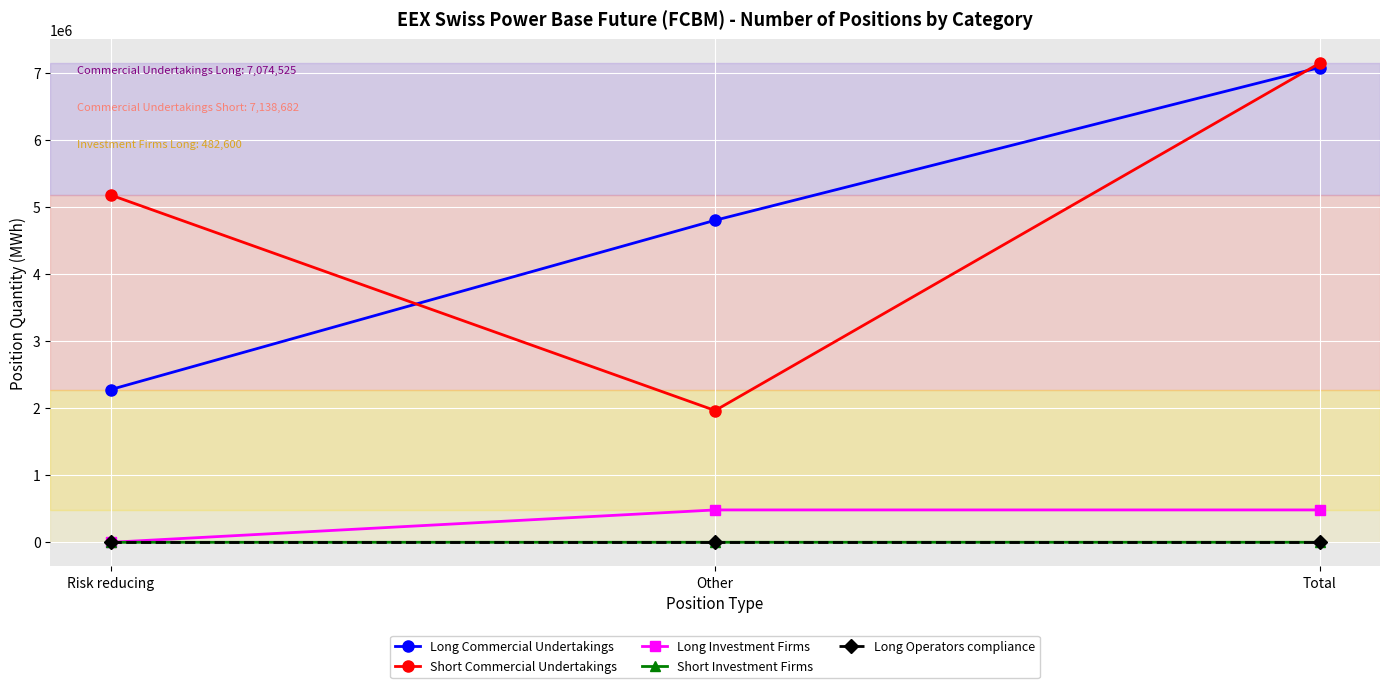

Which series has the widest spread of values?

Short Commercial Undertakings